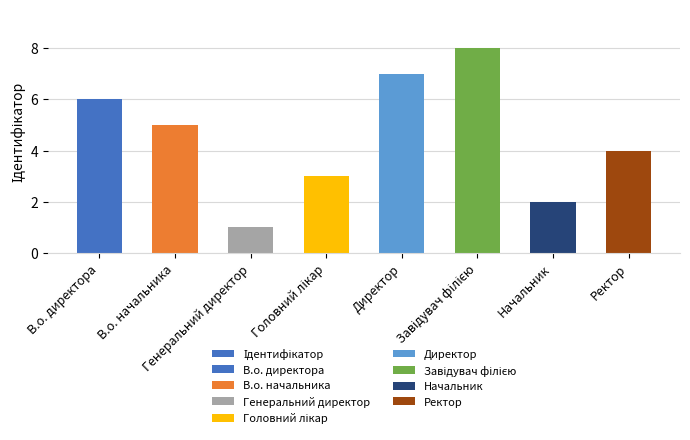

Reading left to right, what are all the values shown in this chart?

6	5	1	3	7	8	2	4